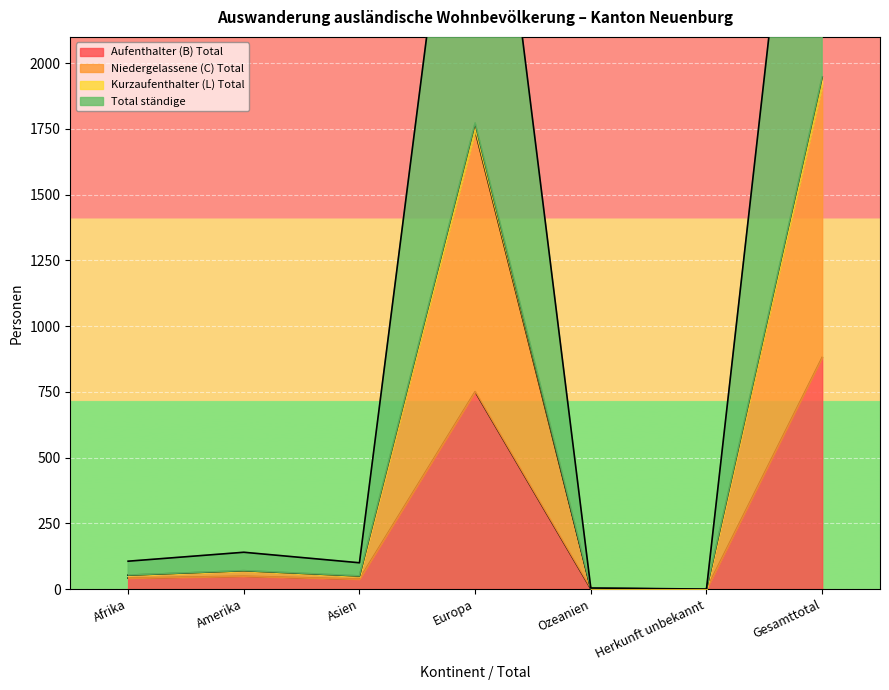

What is the label of the 1st point from the left?

Afrika